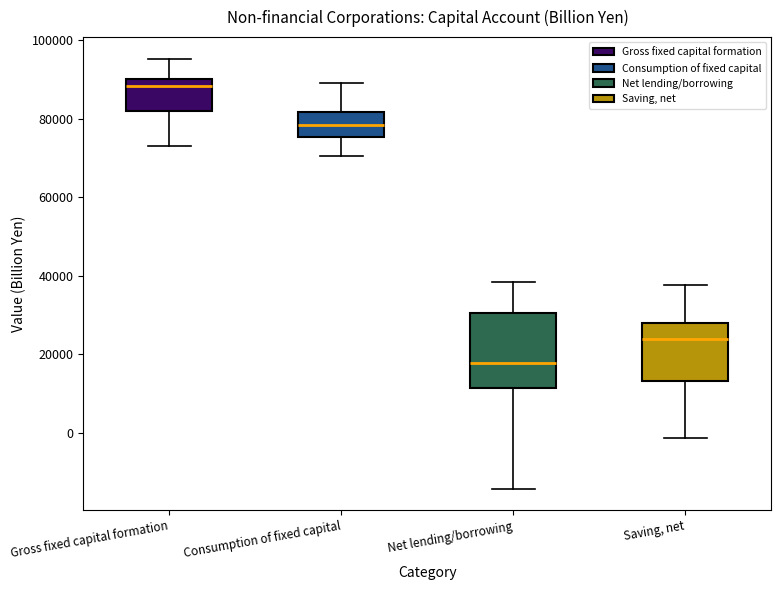

Where does the upper whisker of the box for Consumption of fixed capital end on the y-axis? The values are not printed on the chart, so give them approximately, as read against the axis.

90000